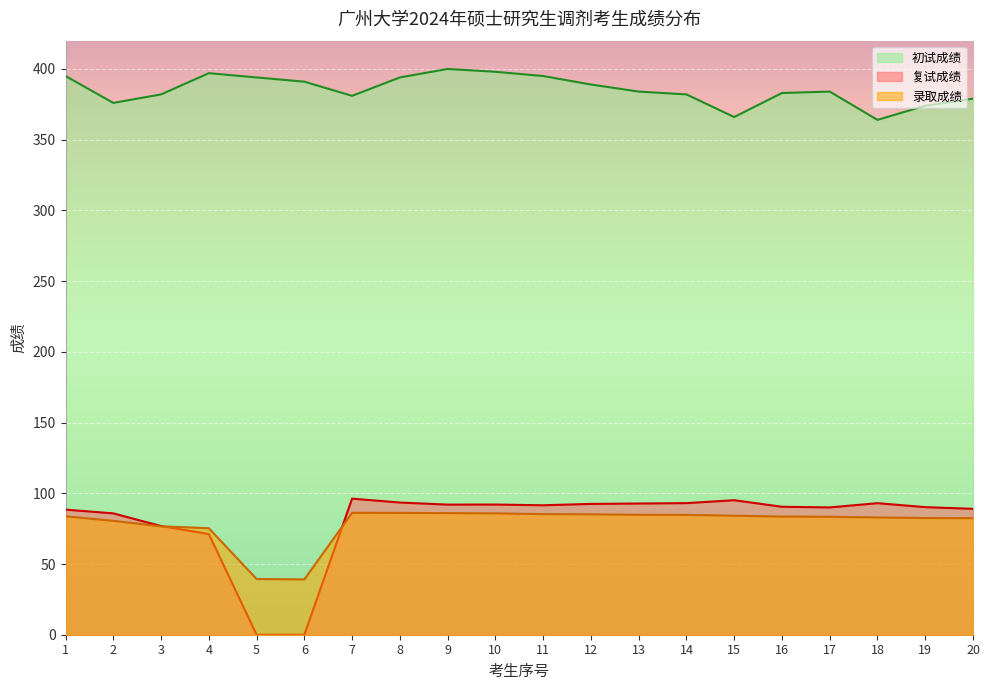

What is the average value of the 录取成绩 series?

78.9